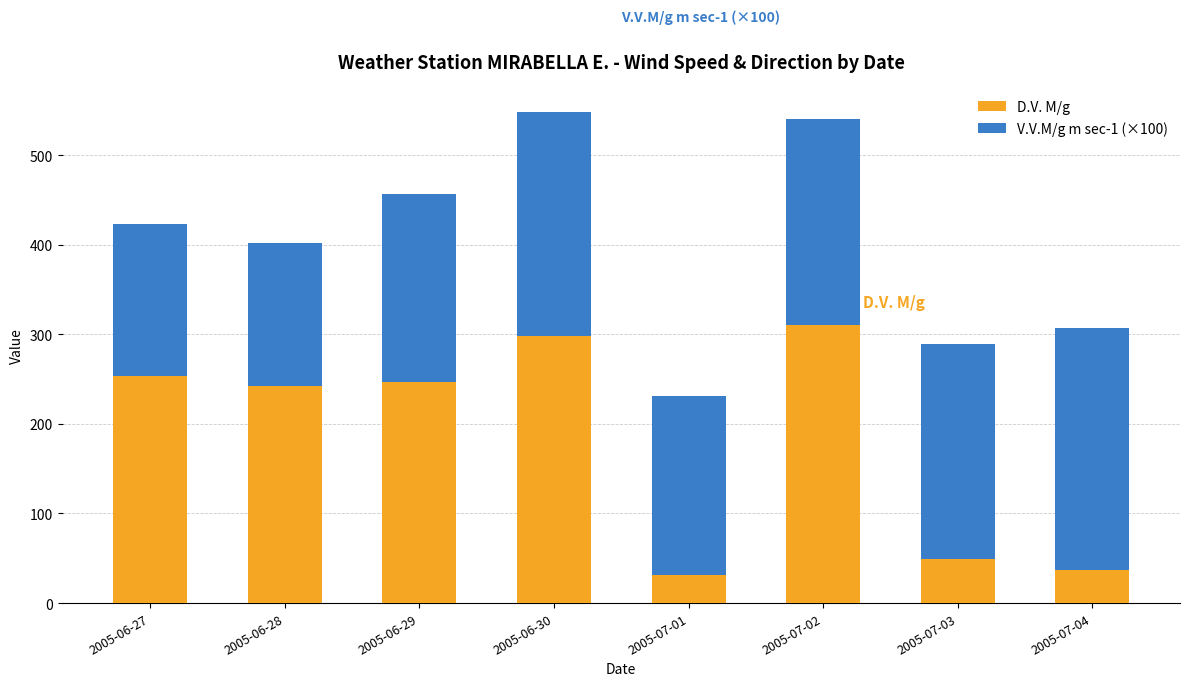

What is the average value of the D.V. M/g series?

183